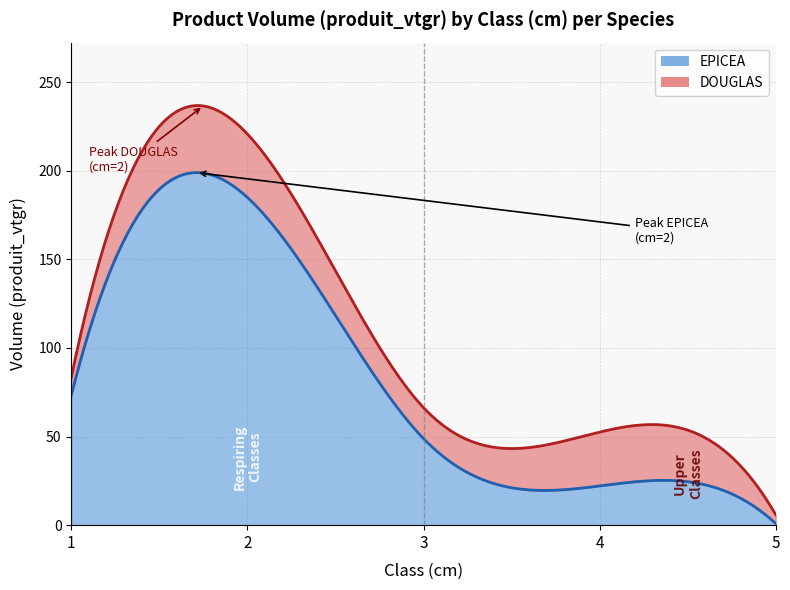

True or false: DOUGLAS and EPICEA intersect in this chart.

True